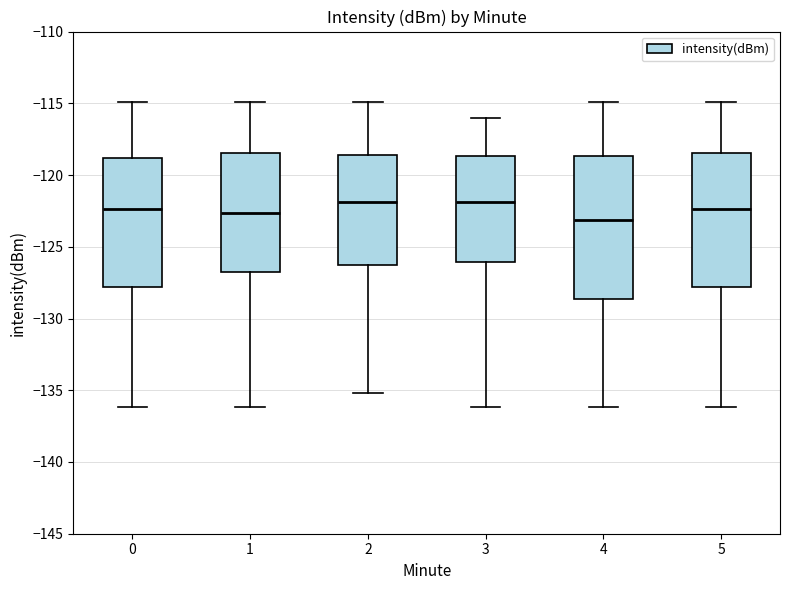

Reading left to right, read every box against the y-axis: the position of its median line, the range the box covers, and the ends of its whiskers. The values are not printed on the chart, so give them approximately, as read against the axis.

0: median -122.5, box -128.0 to -119.0, whiskers -136.0 to -115.0
1: median -122.5, box -127.0 to -118.5, whiskers -136.0 to -115.0
2: median -122.0, box -126.5 to -118.5, whiskers -135.0 to -115.0
3: median -122.0, box -126.0 to -118.5, whiskers -136.0 to -116.0
4: median -123.0, box -128.5 to -118.5, whiskers -136.0 to -115.0
5: median -122.5, box -128.0 to -118.5, whiskers -136.0 to -115.0